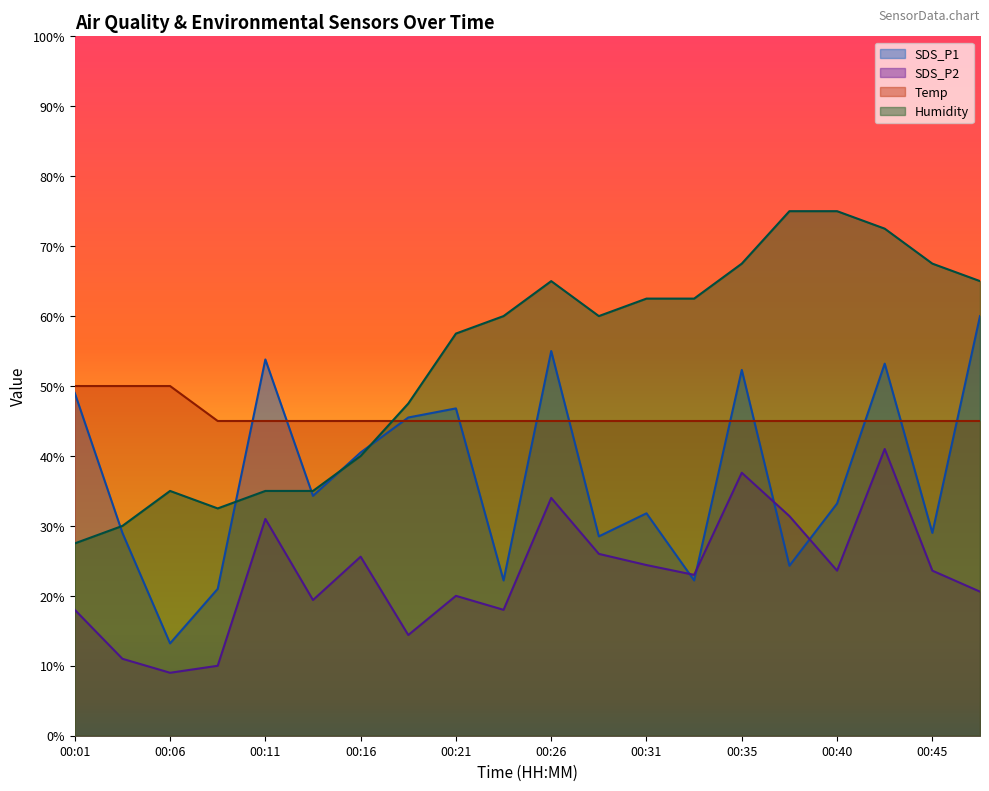

Reading left to right, extract all data points from this chart.

SDS_P1: 49.0	29.0	13.2	21.0	53.8	34.3	40.5	45.5	46.8	22.2	55.0	28.5	31.8	22.2	52.3	24.3	33.2	53.2	29.0	60.0
SDS_P2: 18.0	11.0	9.0	10.0	31.0	19.4	25.6	14.4	20.0	18.0	34.0	26.0	24.4	23.0	37.6	31.4	23.6	41.0	23.6	20.6
Temp: 50.0	50.0	50.0	45.0	45.0	45.0	45.0	45.0	45.0	45.0	45.0	45.0	45.0	45.0	45.0	45.0	45.0	45.0	45.0	45.0
Humidity: 27.5	30.0	35.0	32.5	35.0	35.0	40.0	47.5	57.5	60.0	65.0	60.0	62.5	62.5	67.5	75.0	75.0	72.5	67.5	65.0